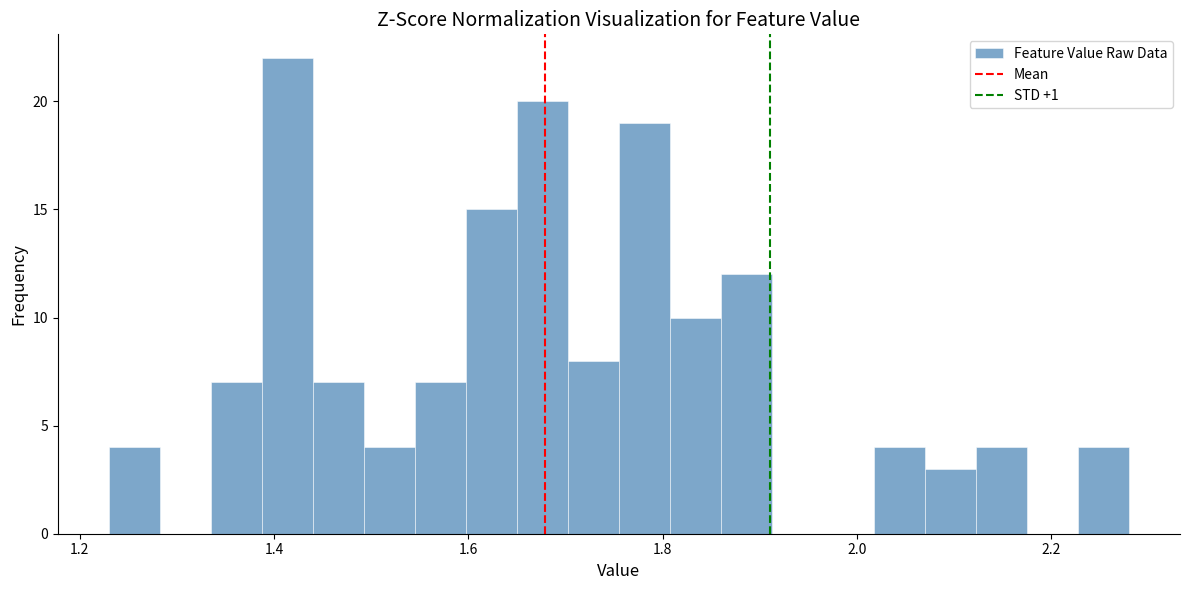

Read against the x-axis, roughly where is the centre of the tallest bar?

1.42